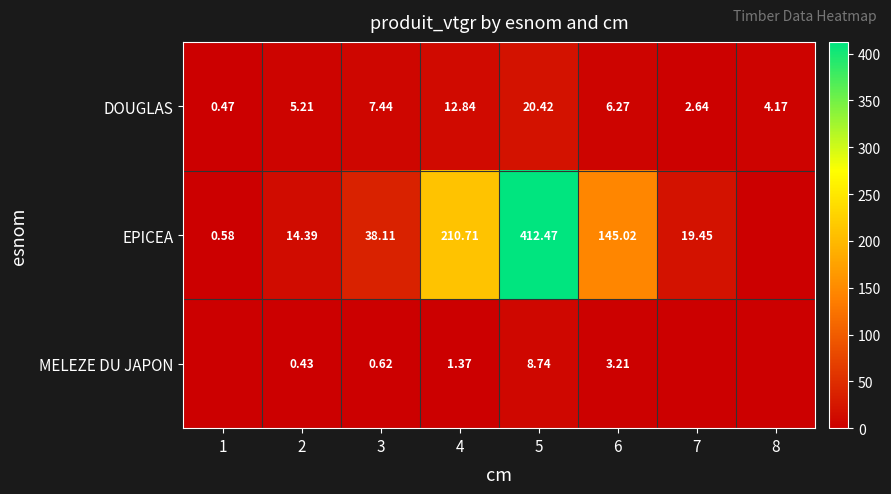

Rank the series by their maximum value, from highest to lowest.

EPICEA, DOUGLAS, MELEZE DU JAPON